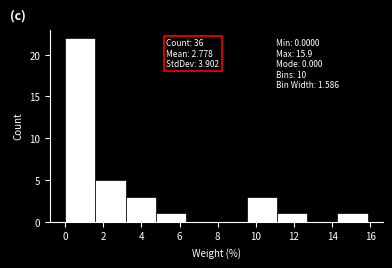

Over which range of the x-axis is the bar tallest?

0.0 to 1.6